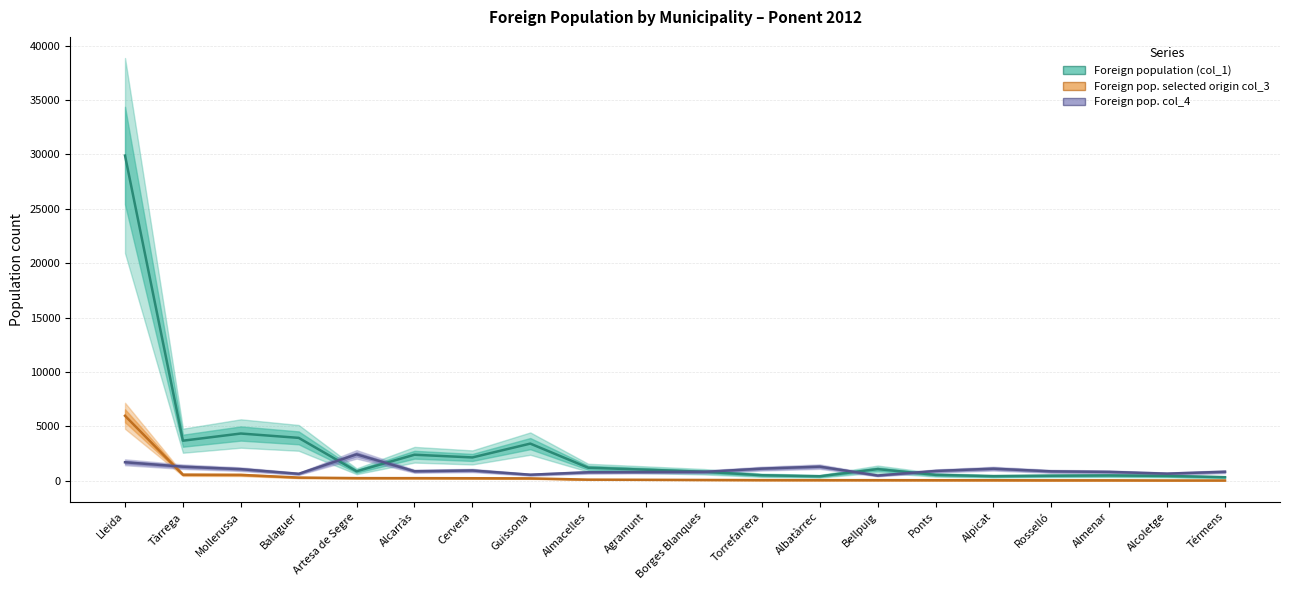

How many times do Foreign pop. selected origin col_3 and Foreign pop. col_4 cross each other?

1